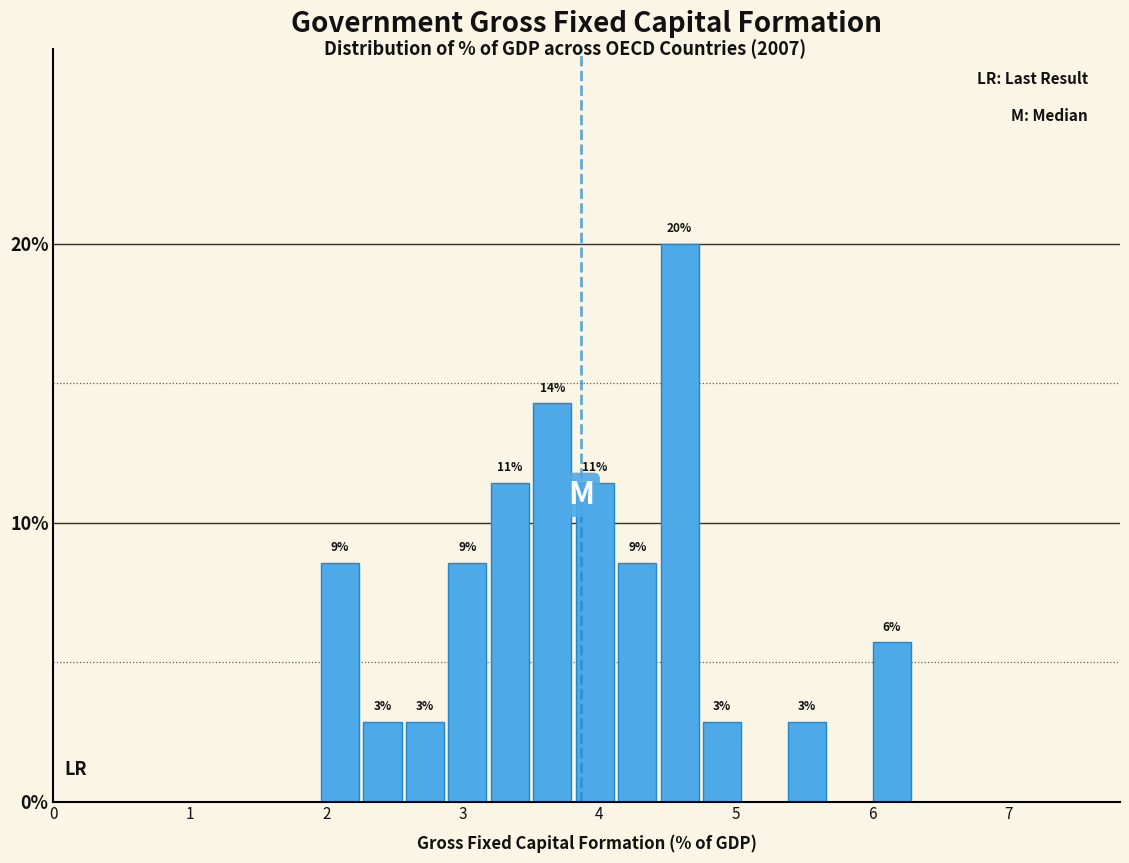

Around what value on the x-axis is the tallest bar? Give the approximate position of its centre, as read against the axis.

4.6